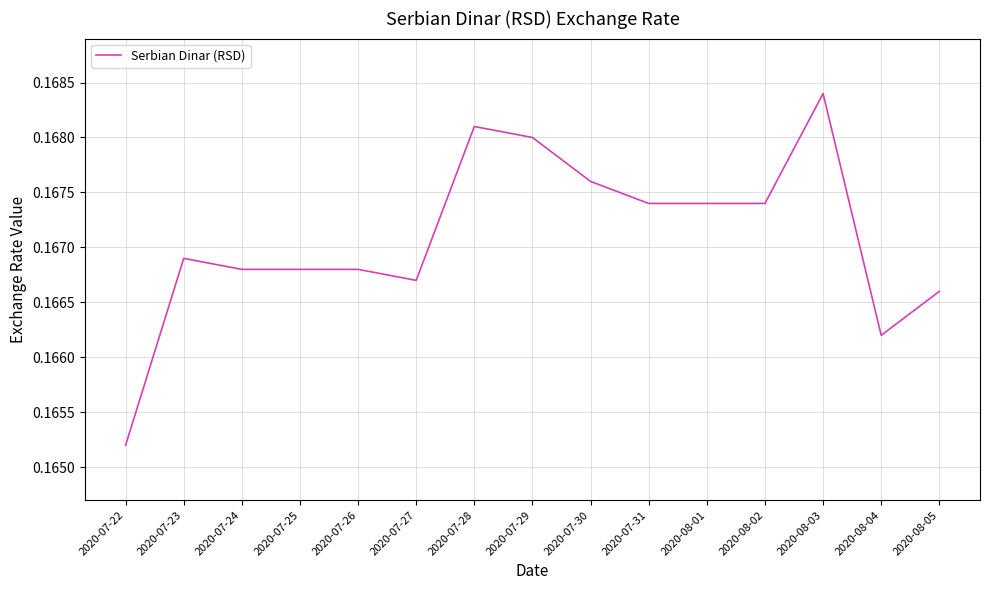

What position from the left is 2020-07-29?

8